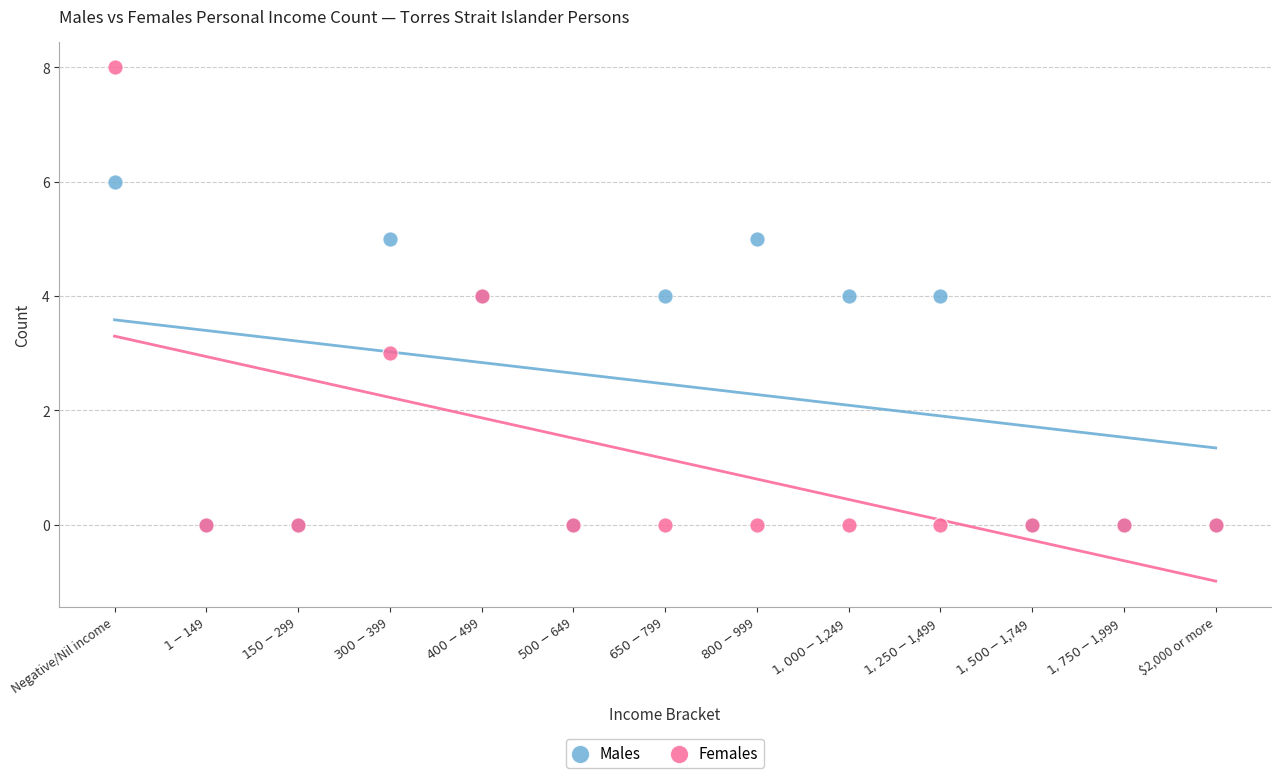

What are all the series names shown in the legend?

Males, Females